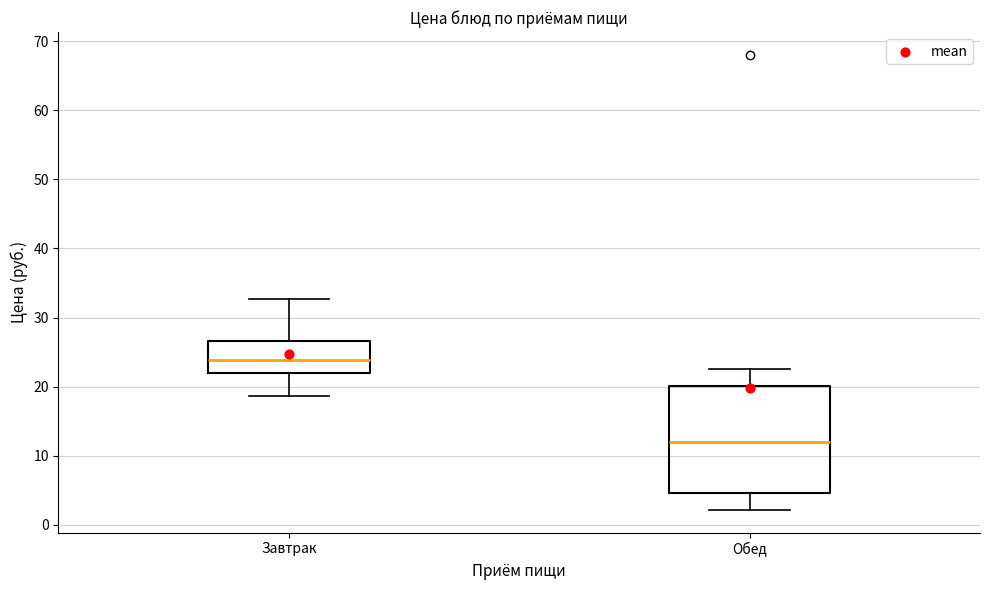

Reading left to right, transcribe this box plot: for each box, give where its median line is, the range the box spans, and where its two whiskers end, as read against the y-axis. The values are not printed on the chart, so give them approximately, as read against the axis.

Завтрак: median 24, box 22 to 27, whiskers 19 to 33
Обед: median 12, box 5 to 20, whiskers 2 to 23